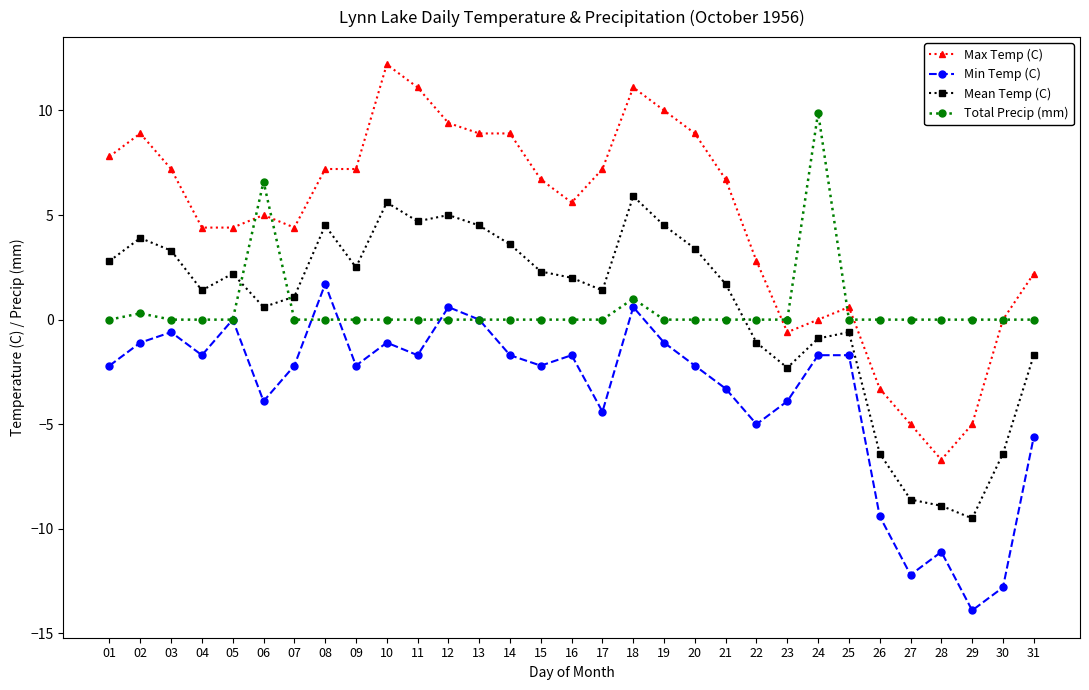

Which series has the largest range (max minus min)?

Max Temp (C)